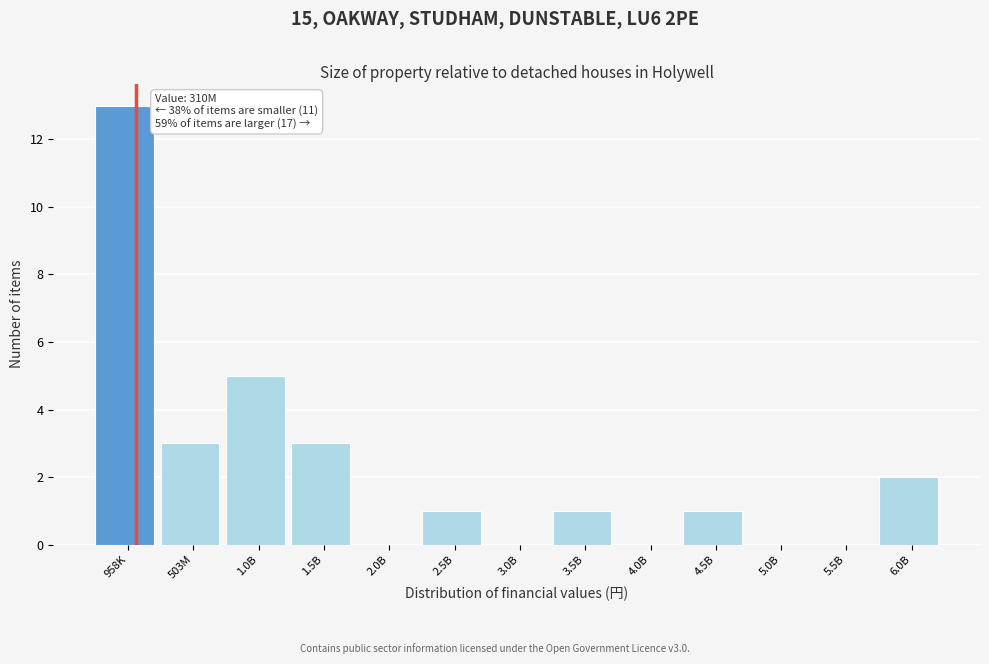

Reading right to left, list all the values displayed in this chart.

6.0B=2	5.5B=0	5.0B=0	4.5B=1	4.0B=0	3.5B=1	3.0B=0	2.5B=1	2.0B=0	1.5B=3	1.0B=5	503M=3	958K=13